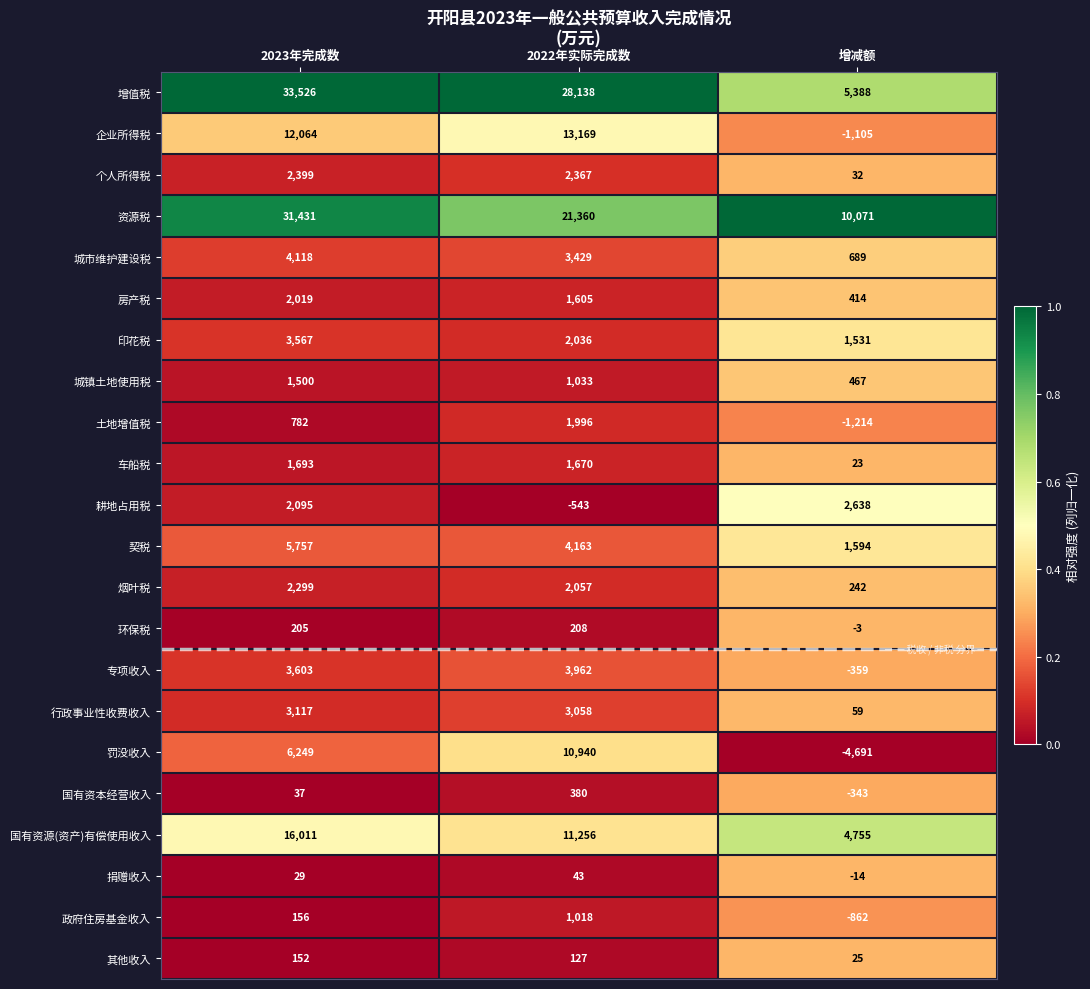

What is the average value of the 契税 series?

3838